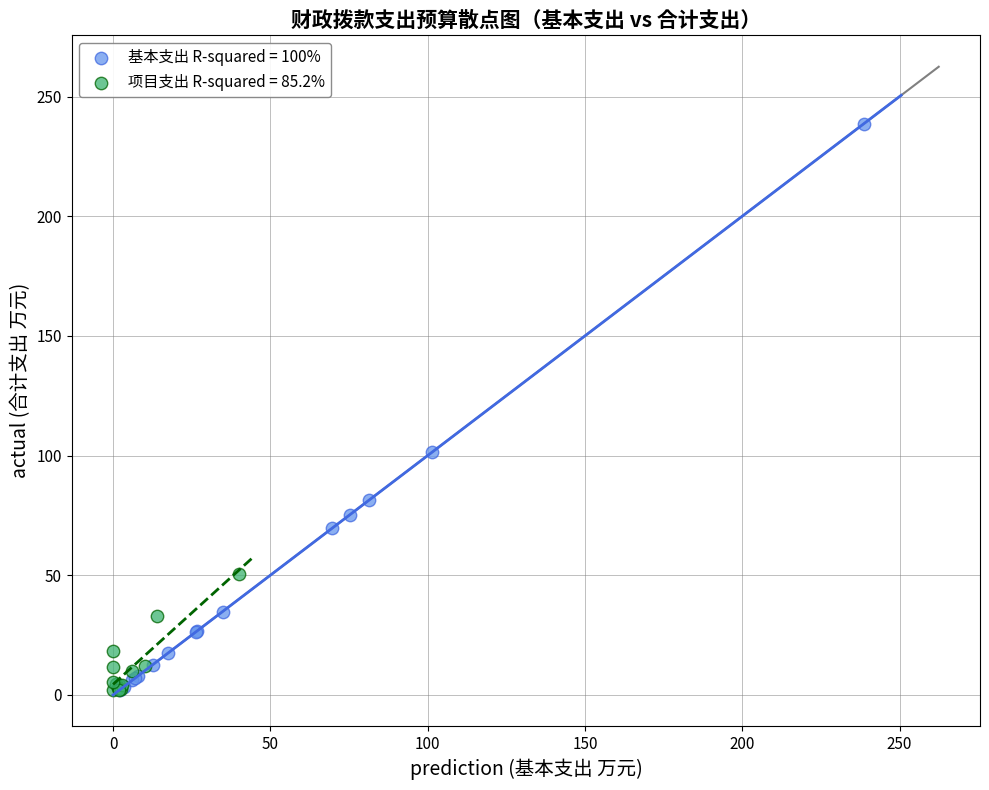

What are all the series names shown in the legend?

基本支出 R-squared = 100%, 项目支出 R-squared = 85.2%